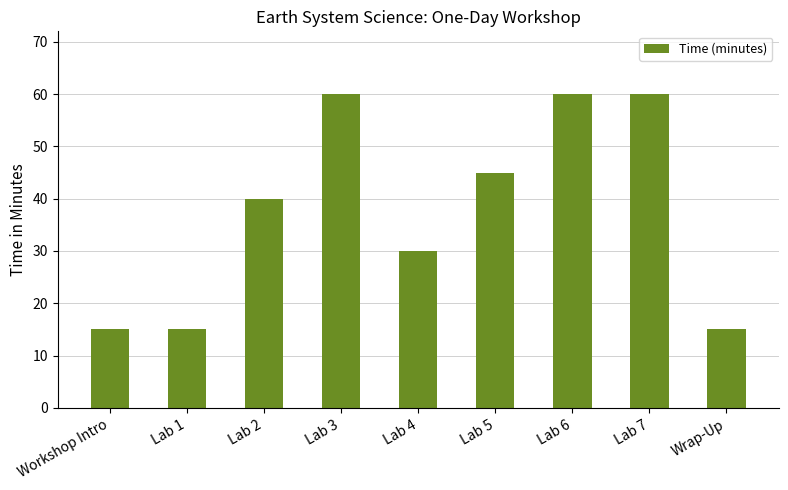

The chart shows a value of 23 at Lab 1. True or false?

False